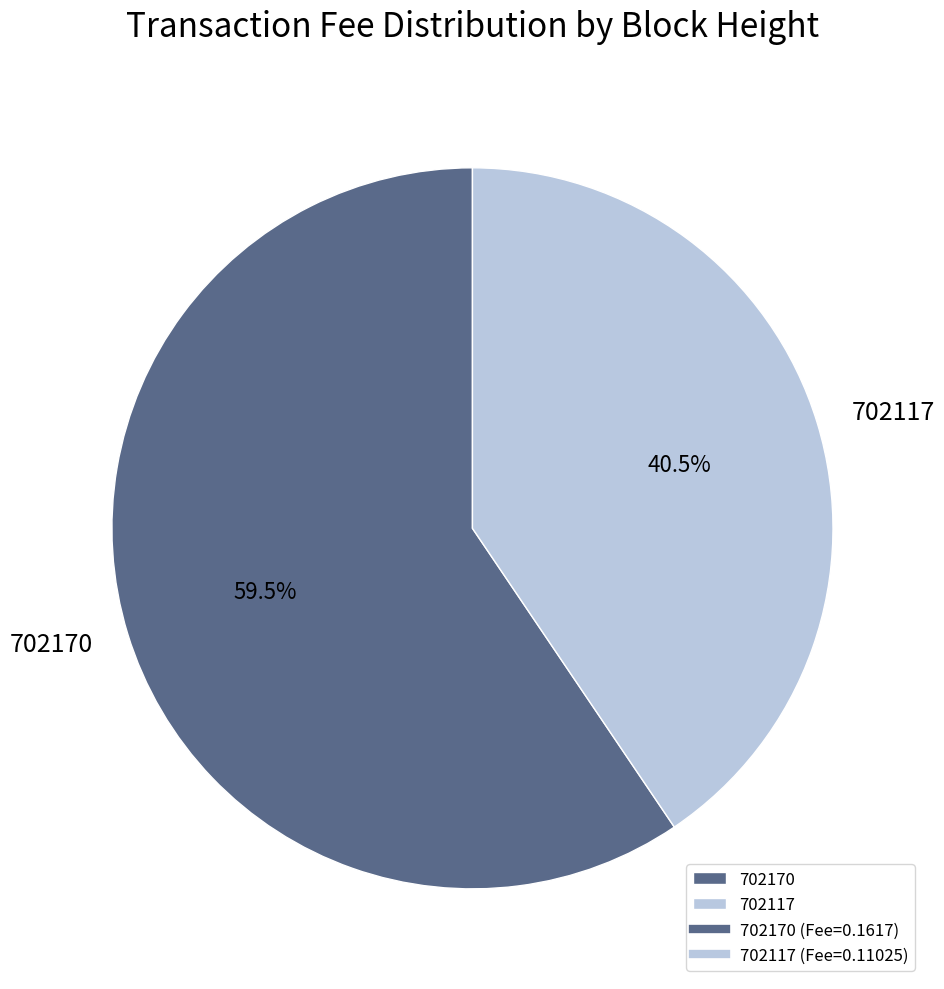

How many slices are in this pie chart?

2